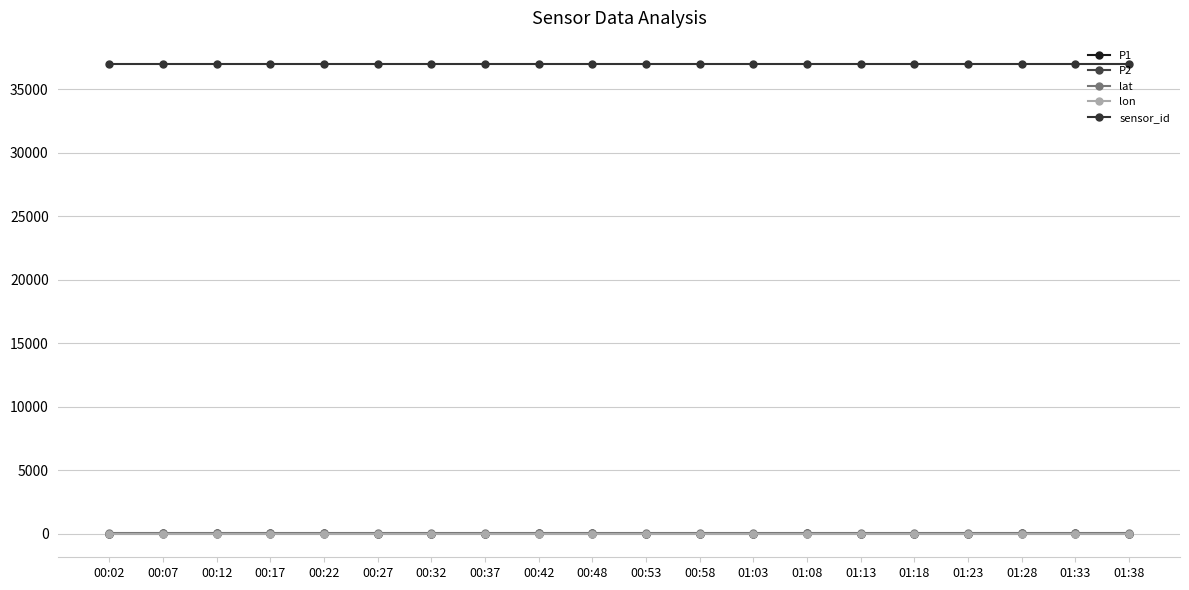

True or false: P2 has a value of 11.7 at 01:03.

True